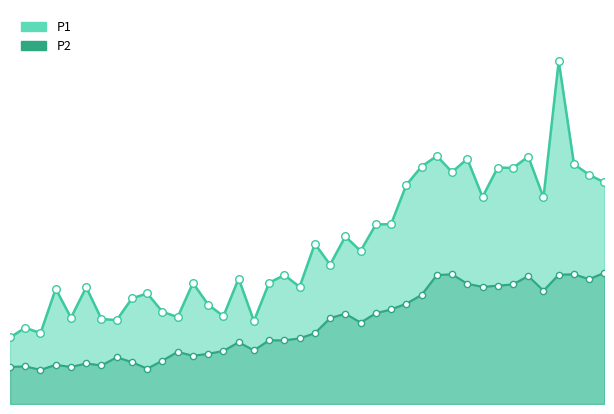

Which series reaches the maximum Y coordinate?

P1_line